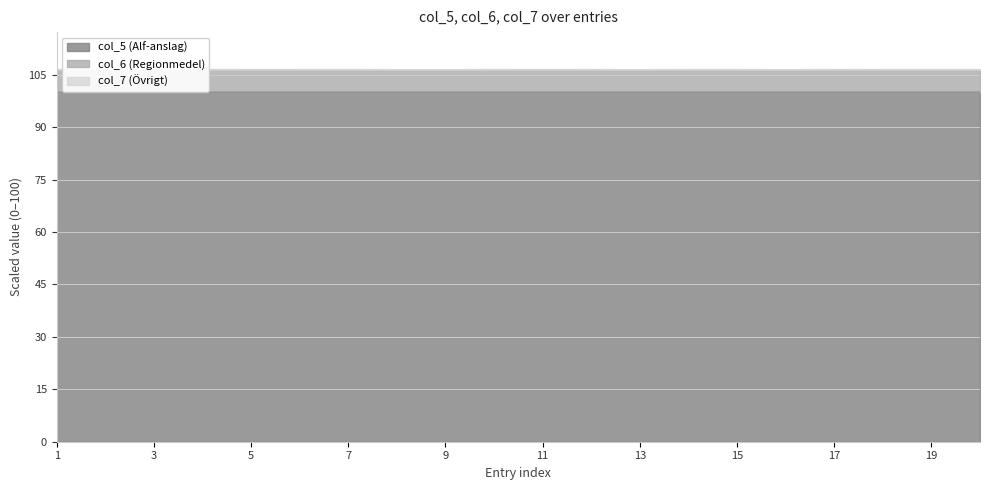

True or false: col_5 (Alf-anslag) and col_6 (Regionmedel) intersect in this chart.

False